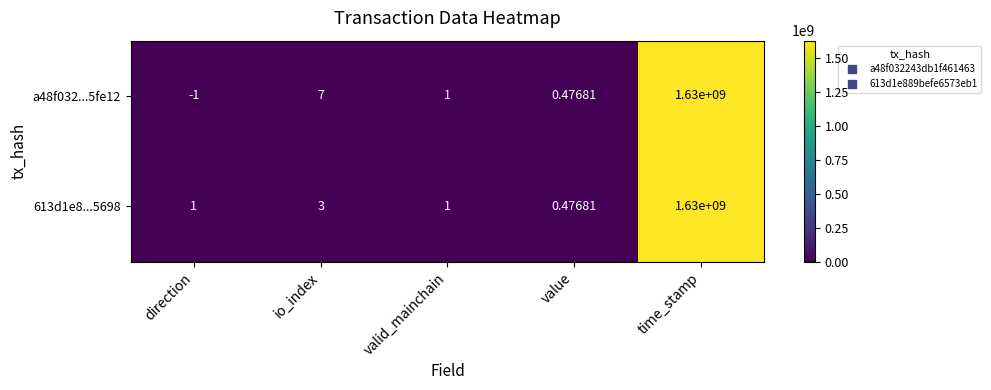

Rank the series by their average value, from lowest to highest.

613d1e8...5698, a48f032...5fe12